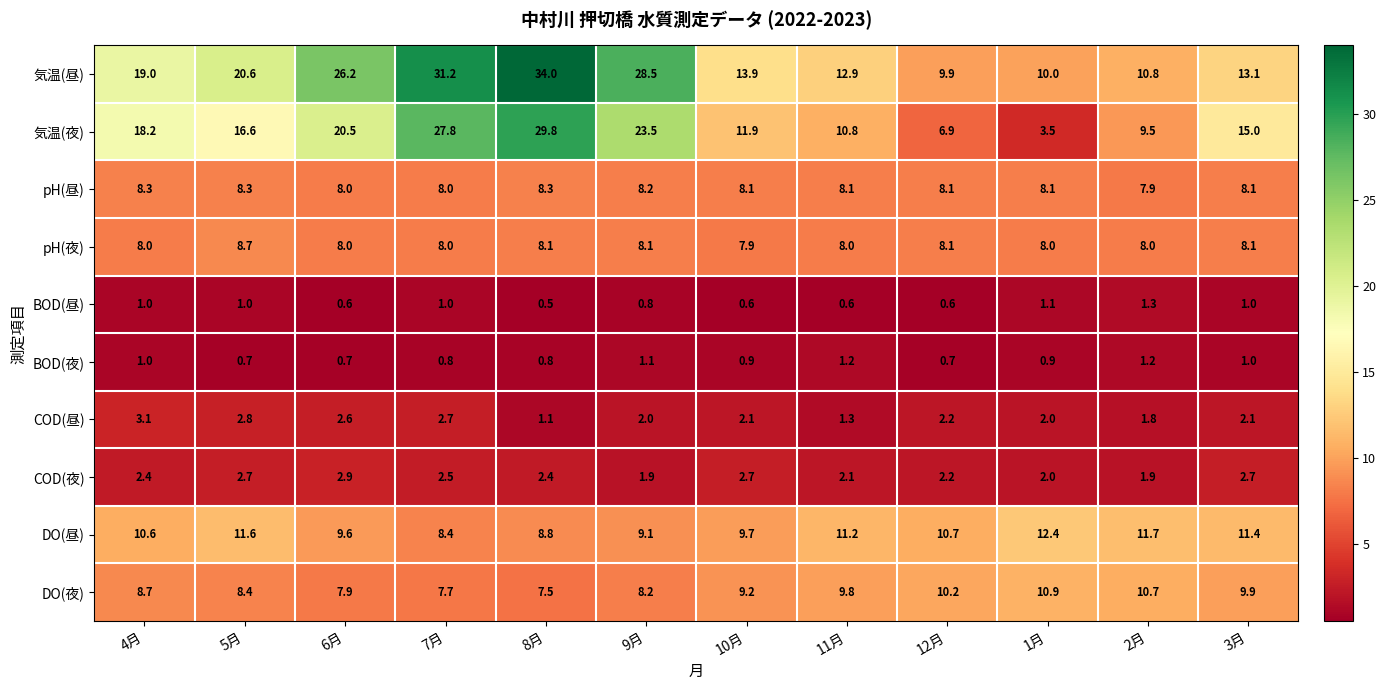

True or false: pH(夜) has a value of 8.0 at 2月.

True